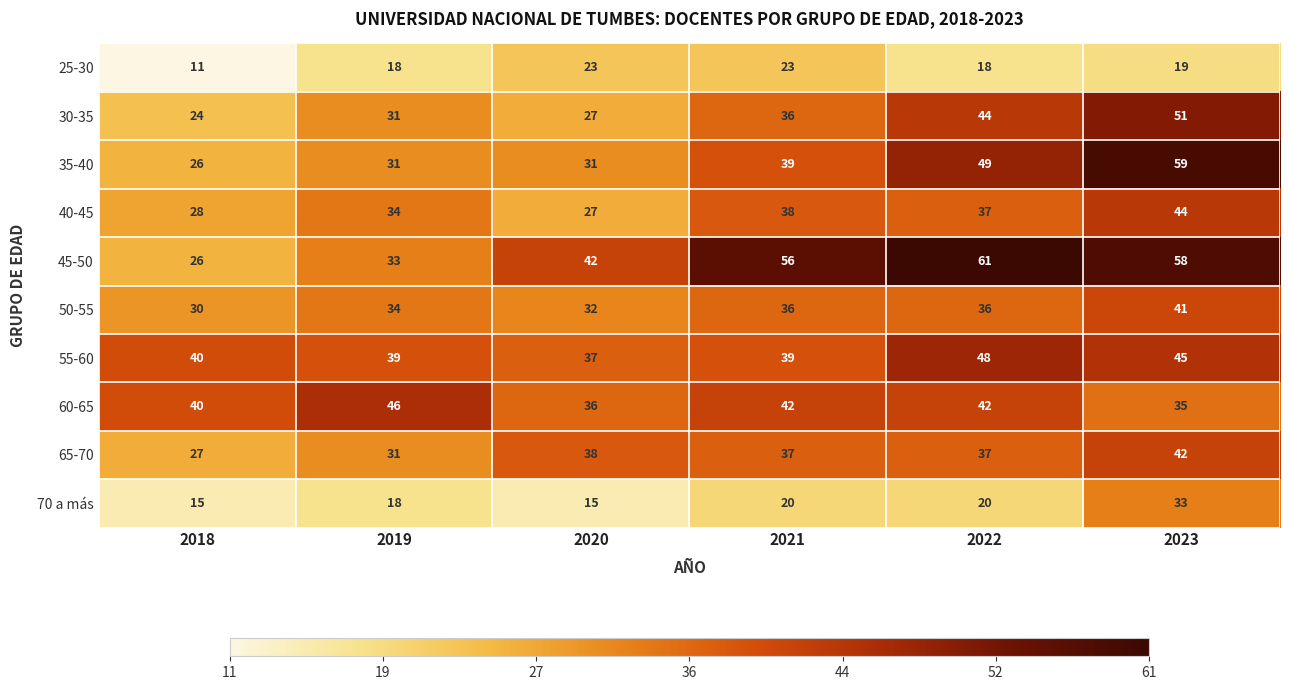

What is the difference between the maximum and minimum values in the 55-60 series?

11